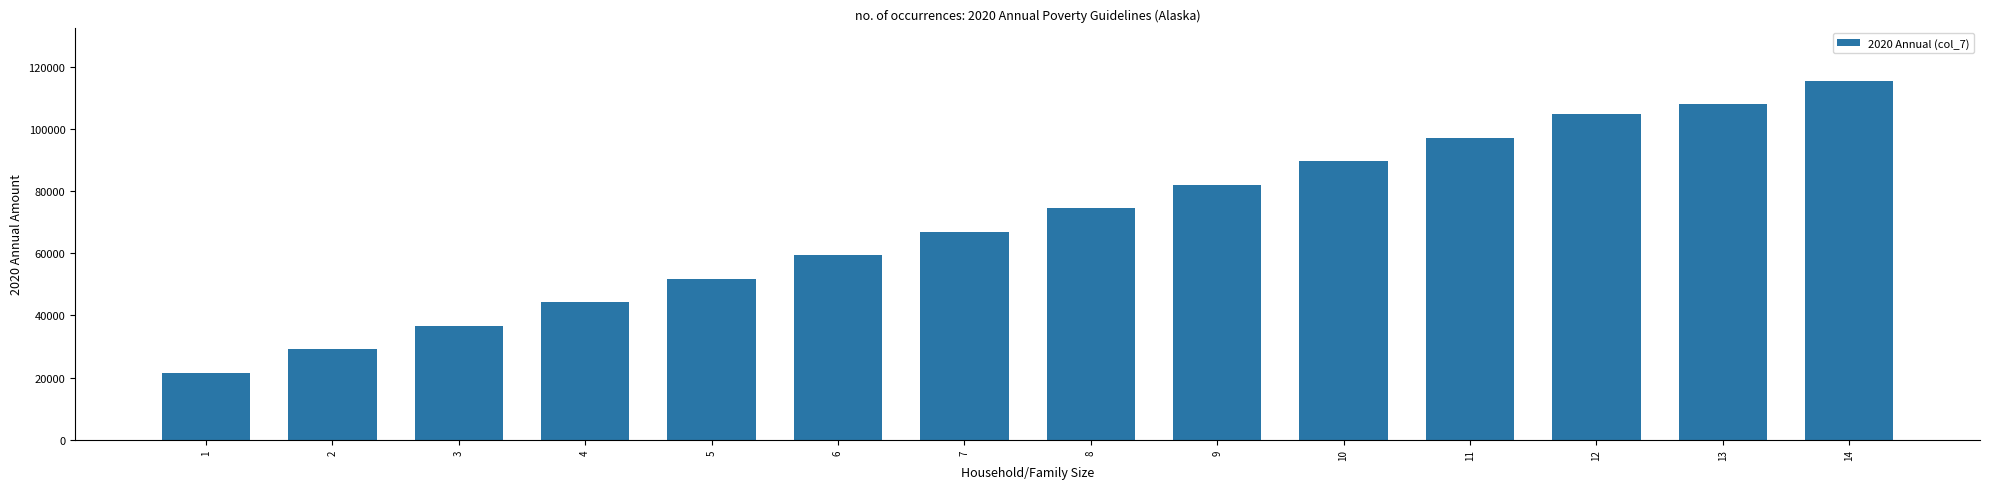

What is the value of the 11th bar from the left?

97132.5